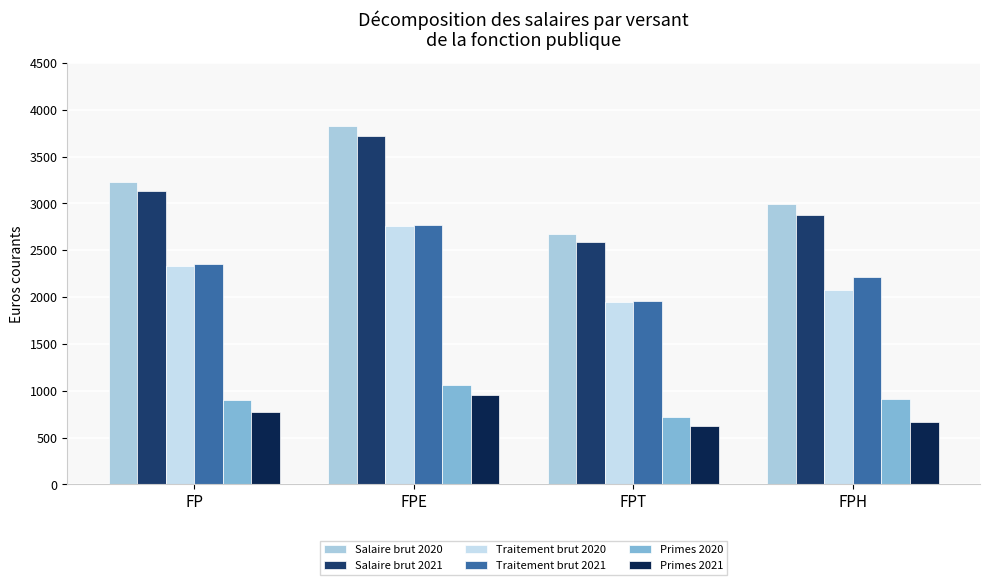

What is the average value of the Primes 2021 series?

754.4